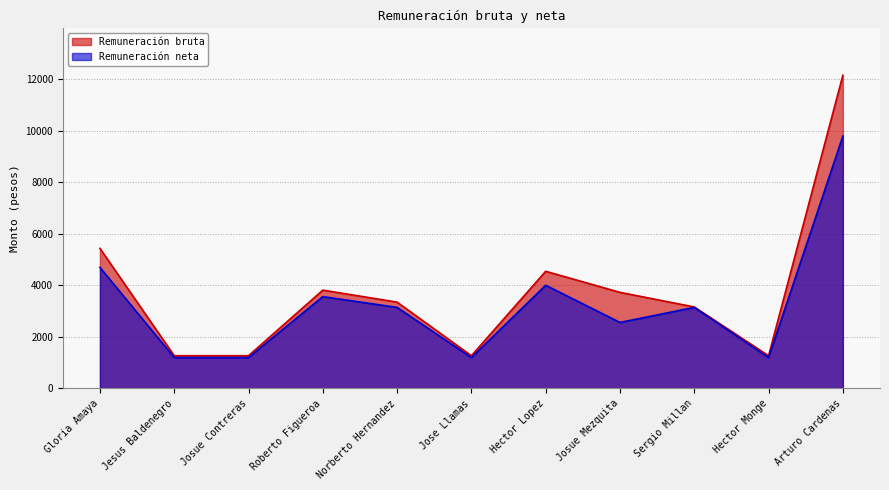

Rank the series at Hector Monge from highest to lowest value.

Remuneración bruta, Remuneración neta